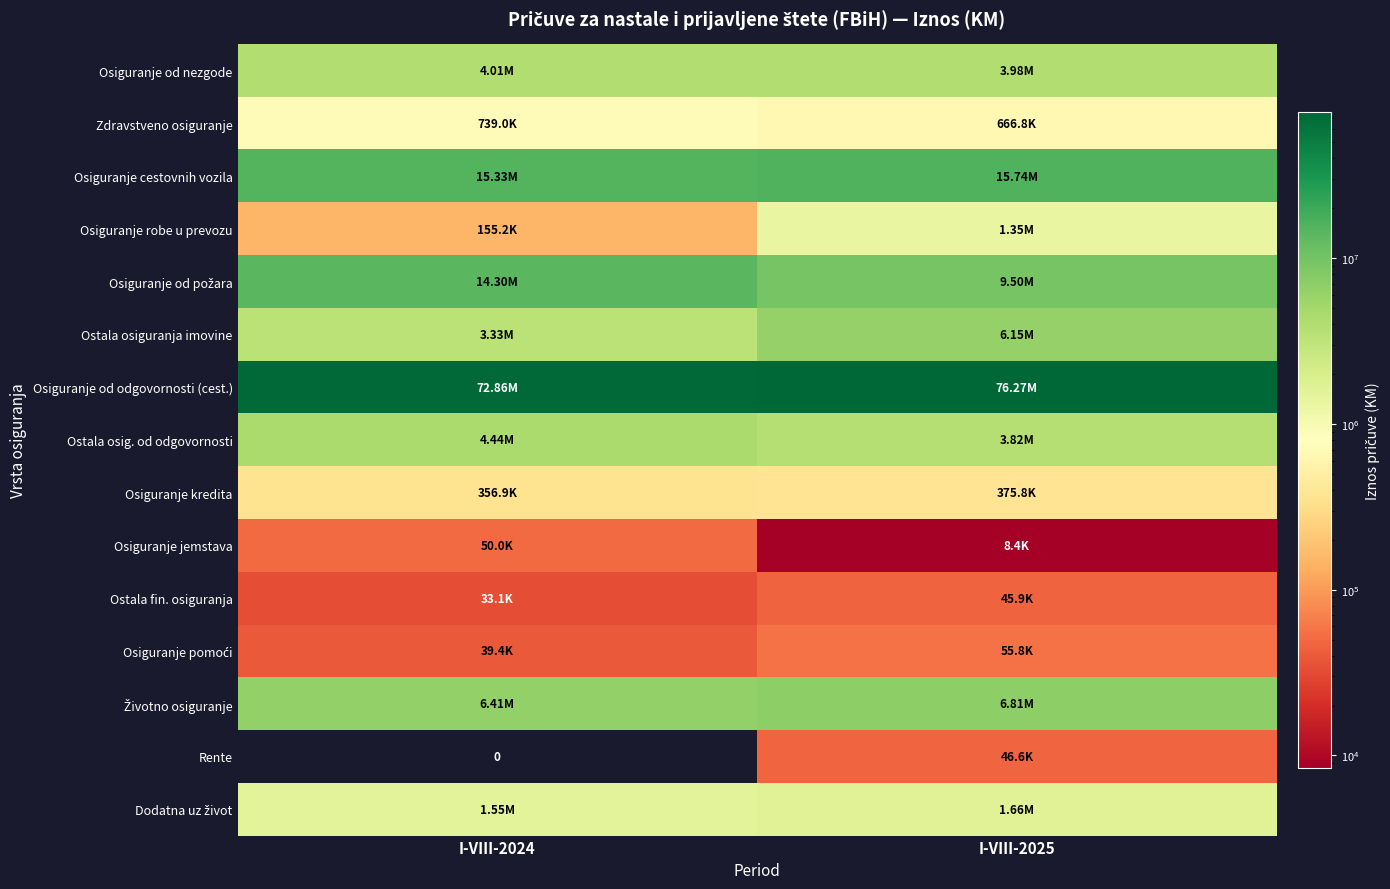

What is the average value of the Rente series?

23295